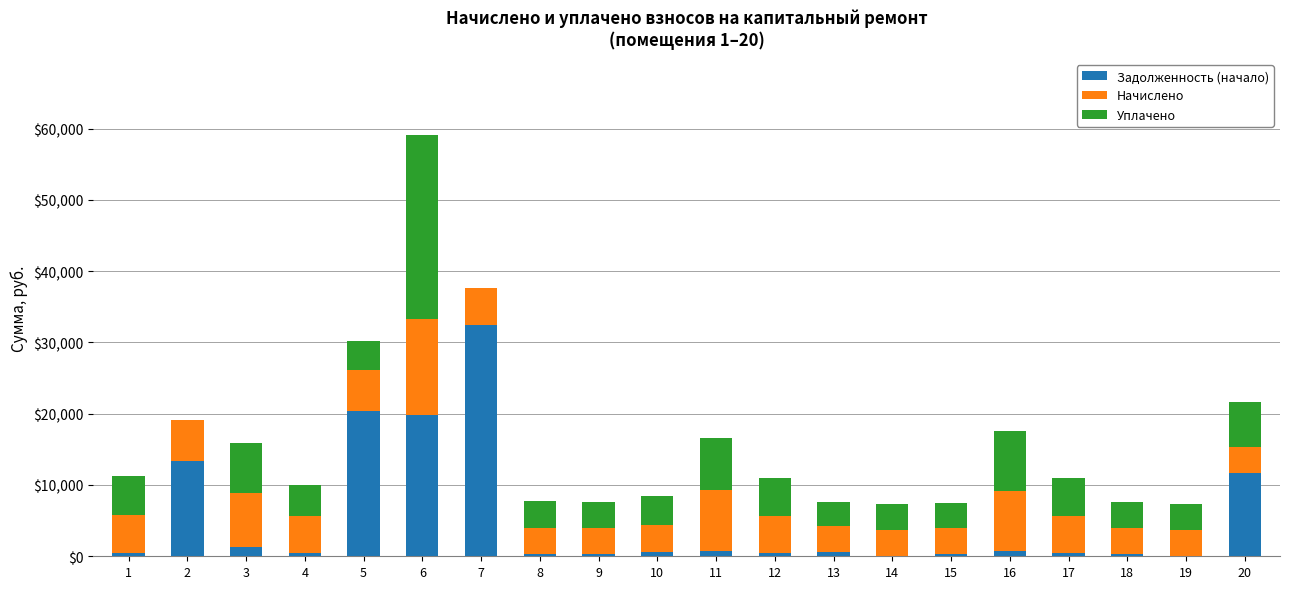

What is the total value across all series at 5?

30184.2